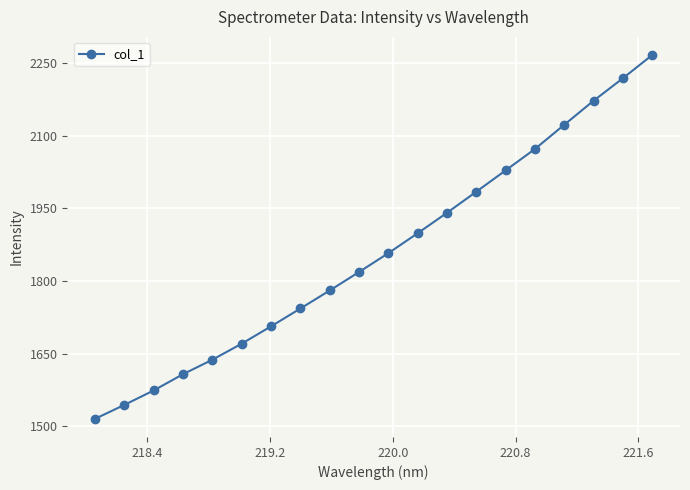

What is the smallest value displayed?

1515.7